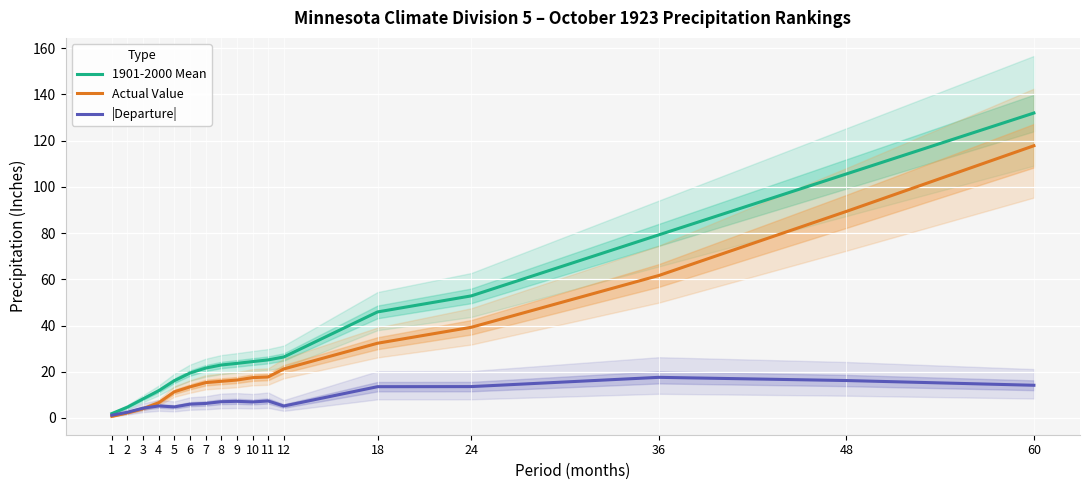

What is the spread (max minus min) of values at 48?

89.3